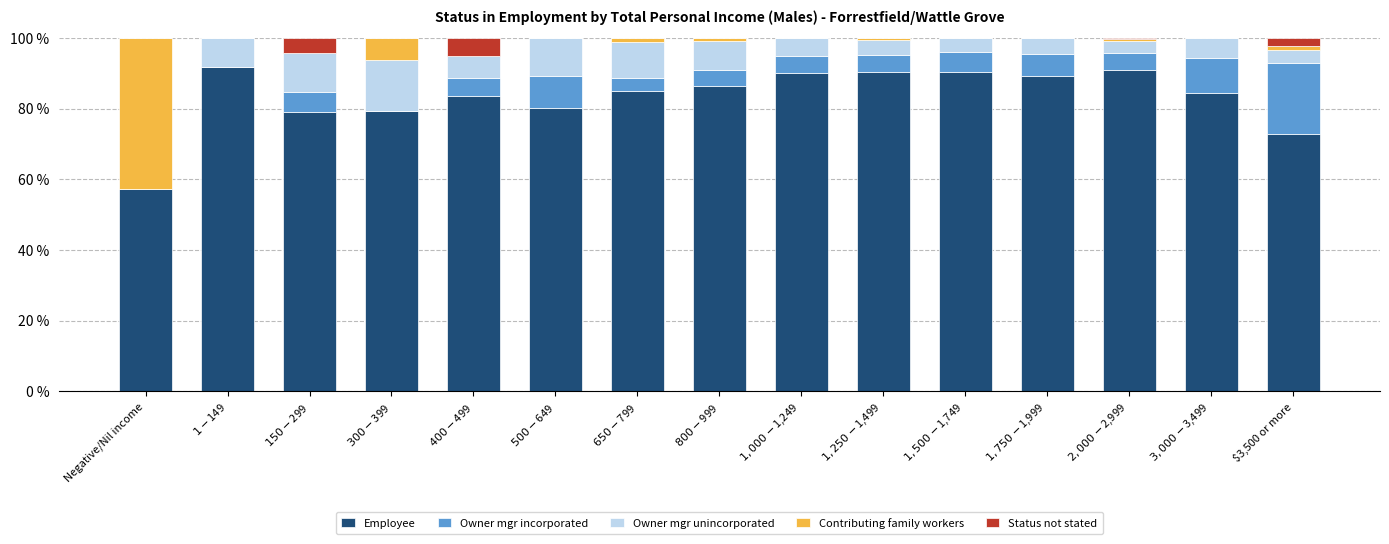

Are the bars grouped side by side (vs. stacked)?

No